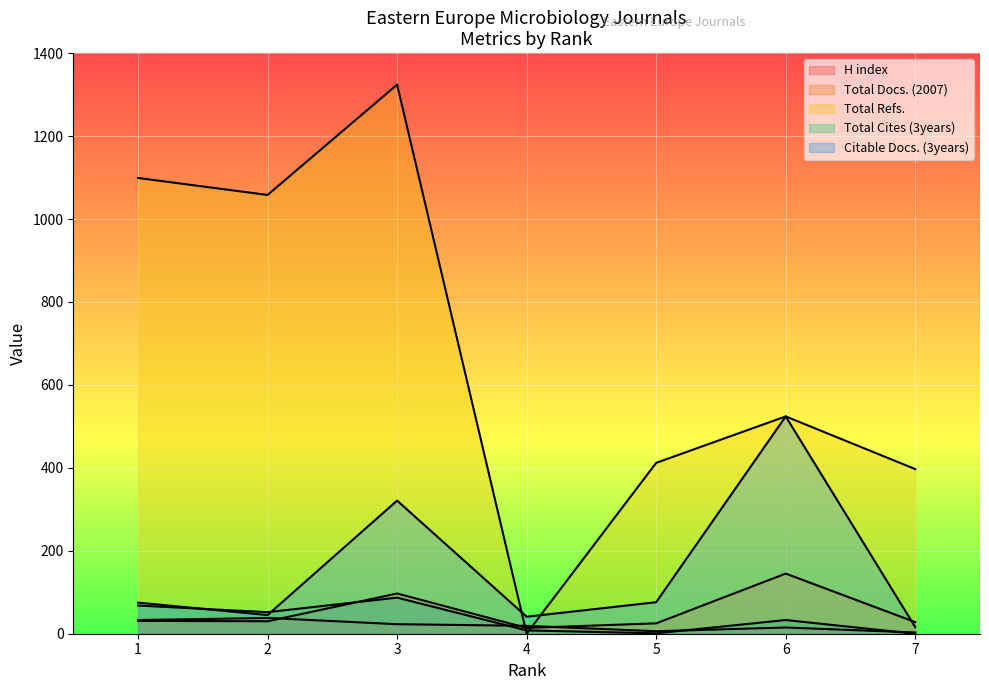

What is the sum of all Total Refs. values?

4814